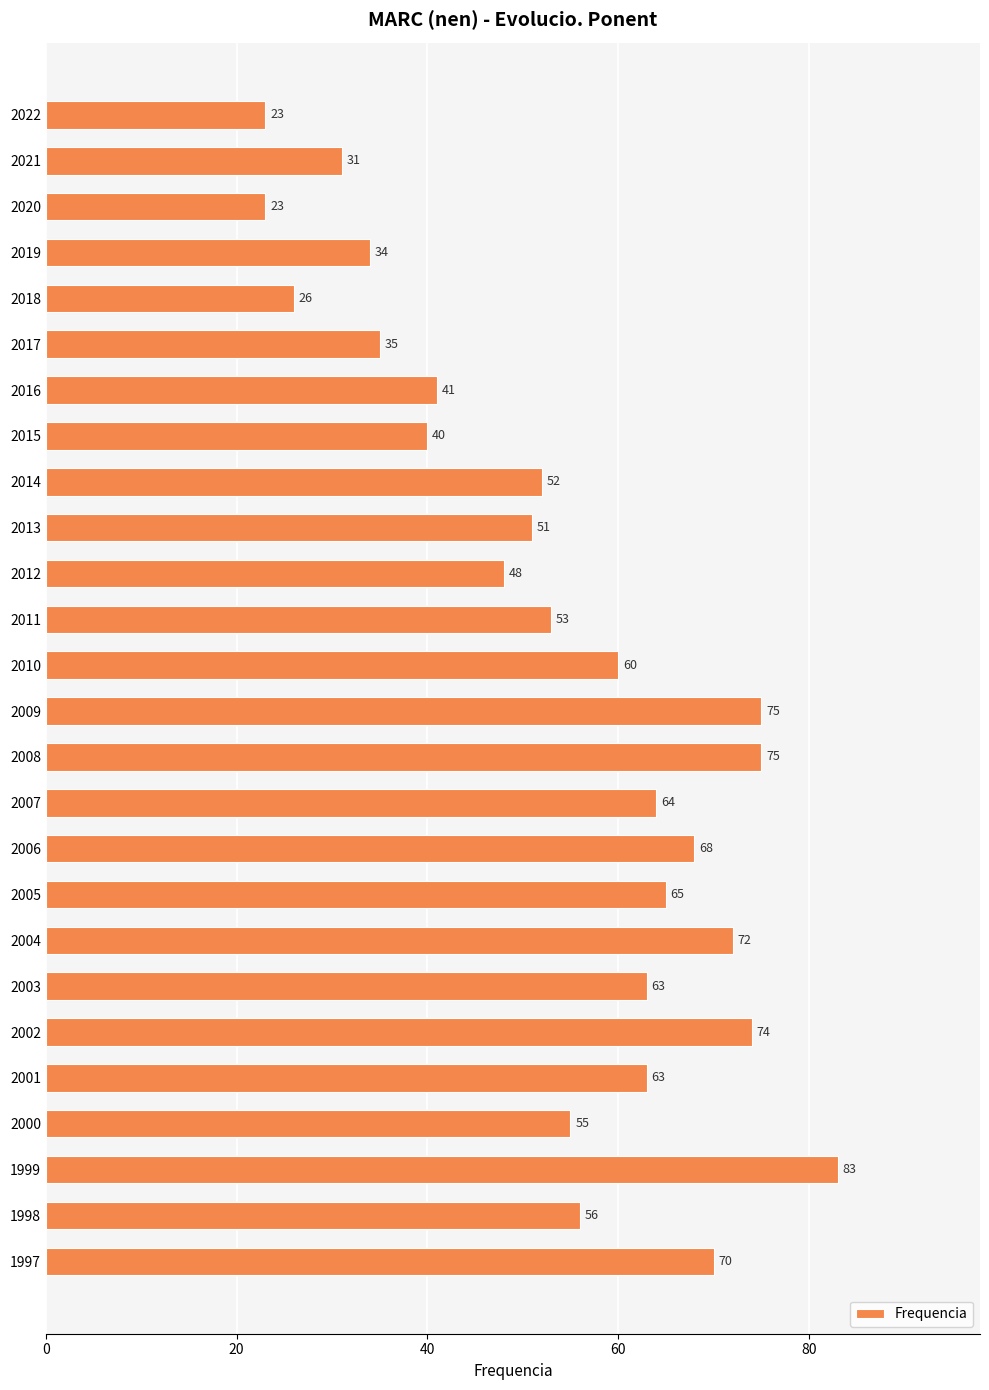

Are the bars horizontal?

Yes